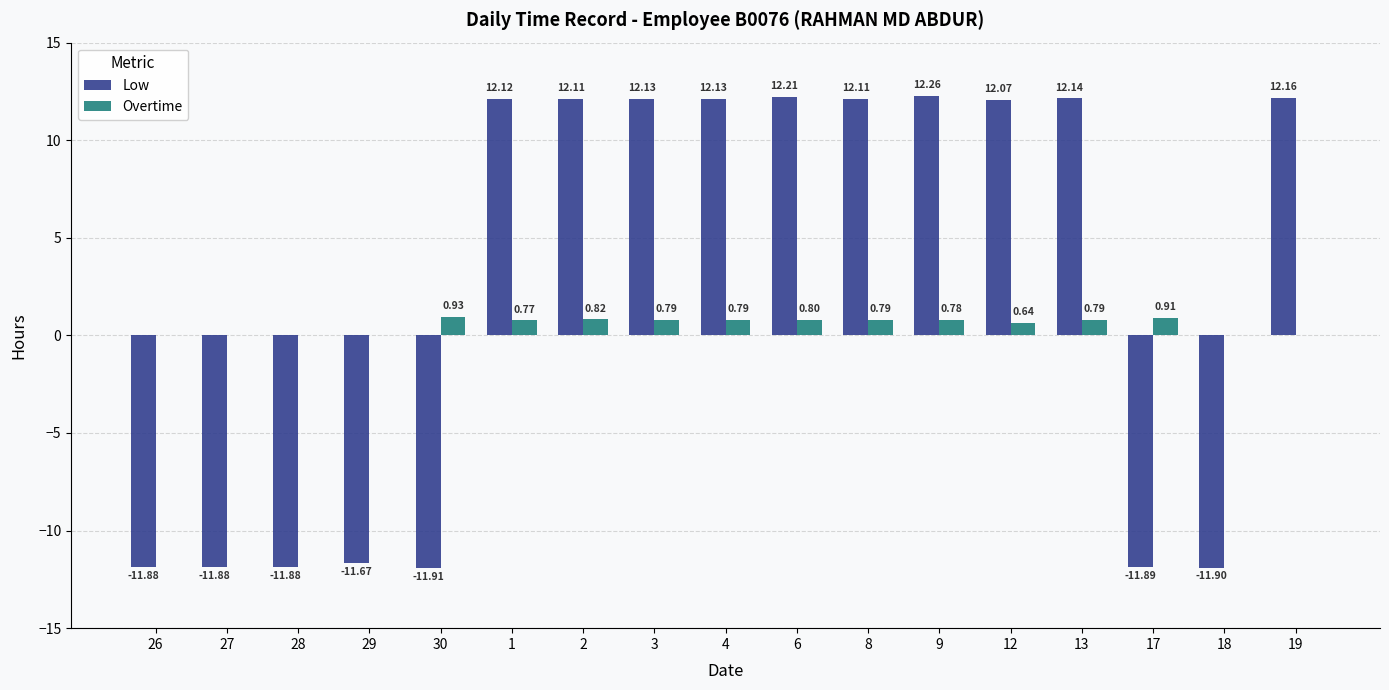

Is it true that Overtime equals 0.8 at 9?

True